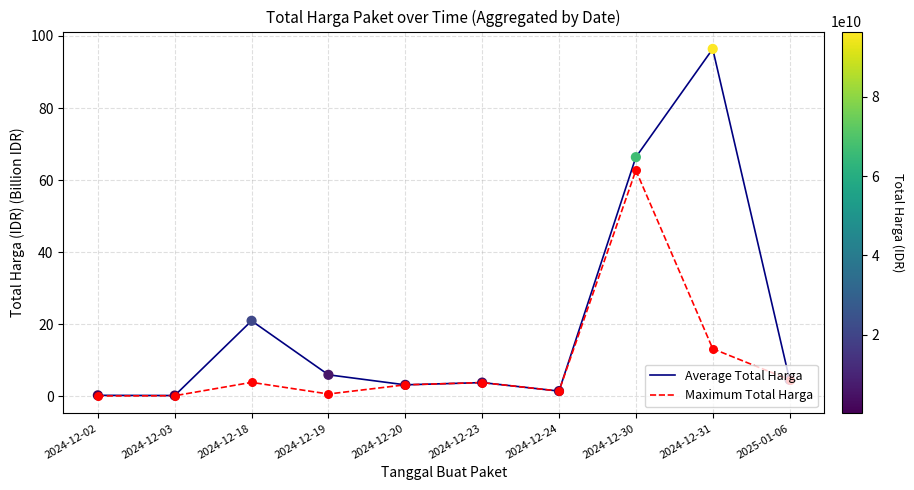

What are all the series names shown in the legend?

Average Total Harga, Maximum Total Harga